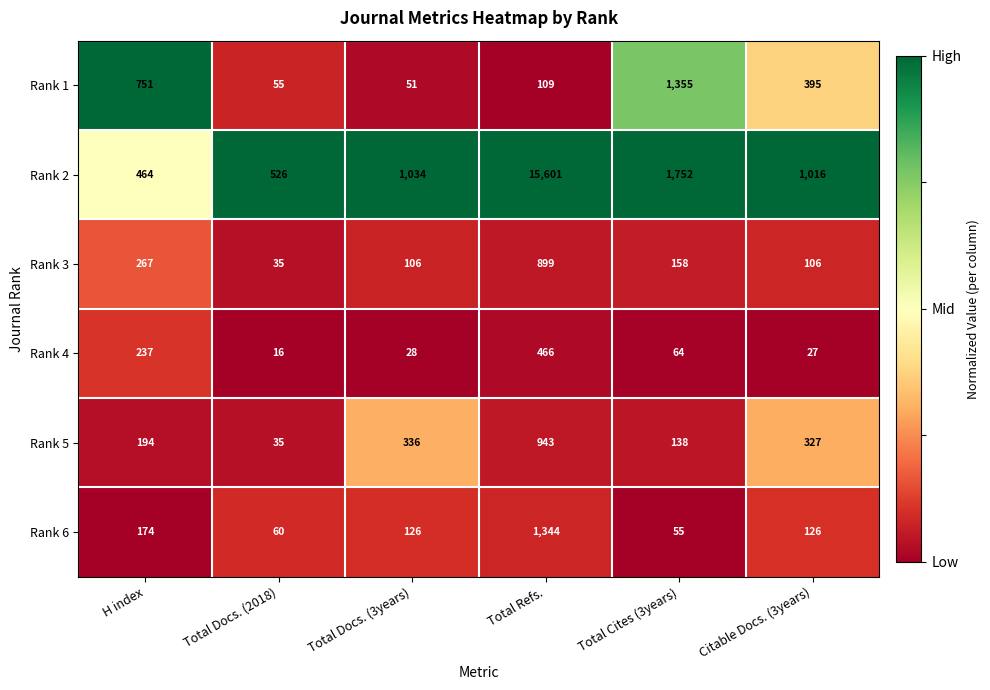

What is the sum of all Rank 1 values?

2716